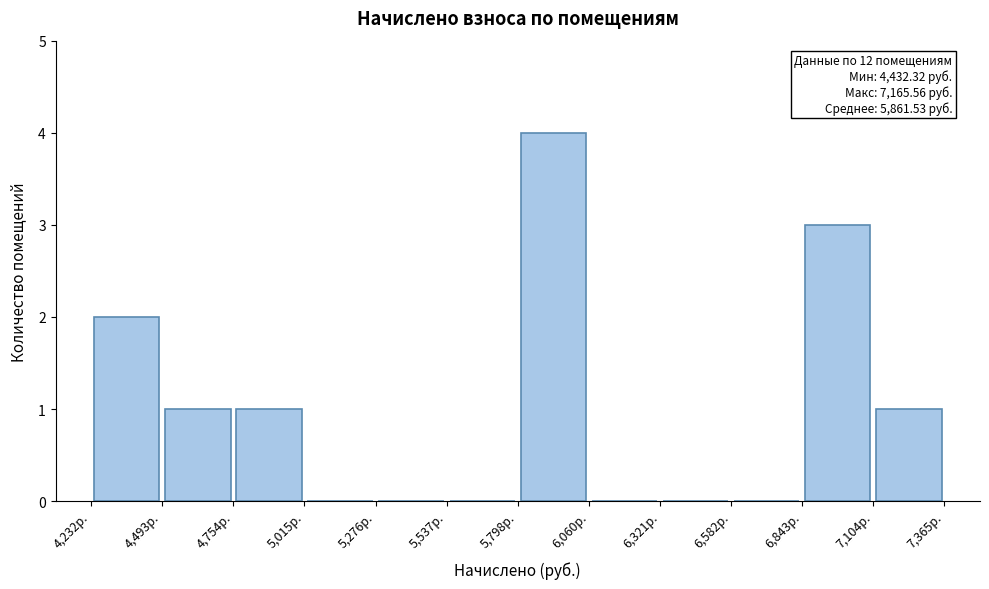

Which range on the x-axis has the tallest bar?

5800 to 6050